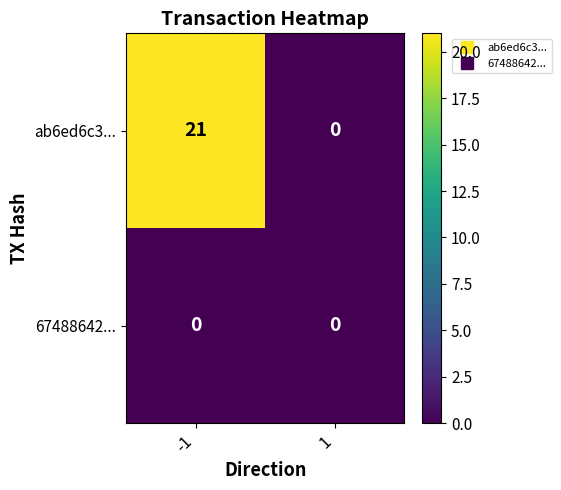

At which category is the sum across all series the highest?

-1